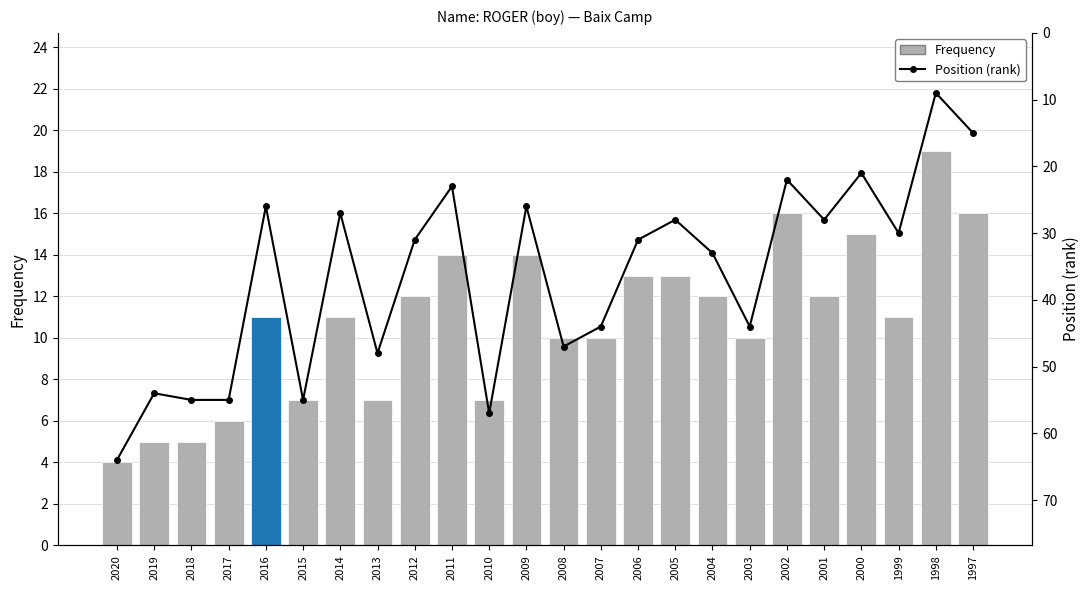

Which category has the lowest value across all series?

2020